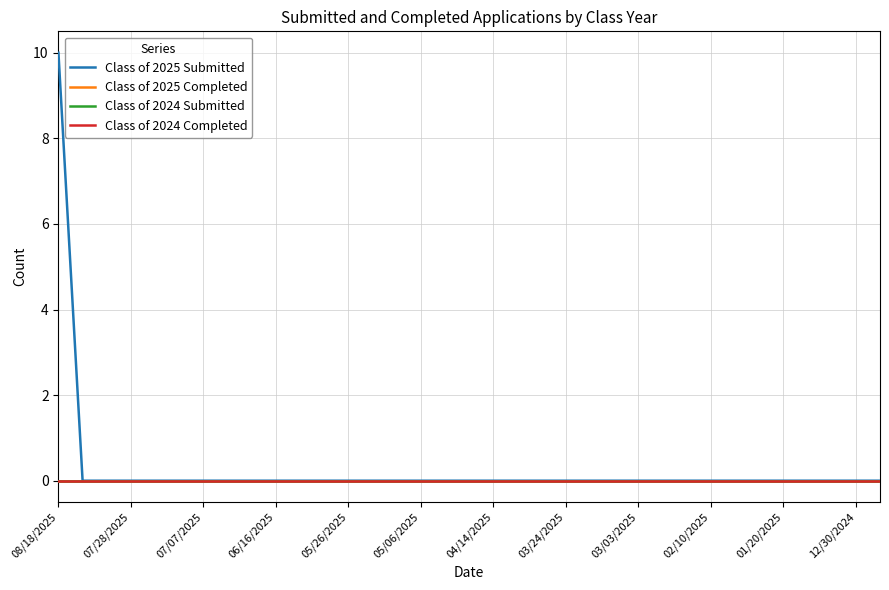

Does the chart have visible grid lines?

Yes